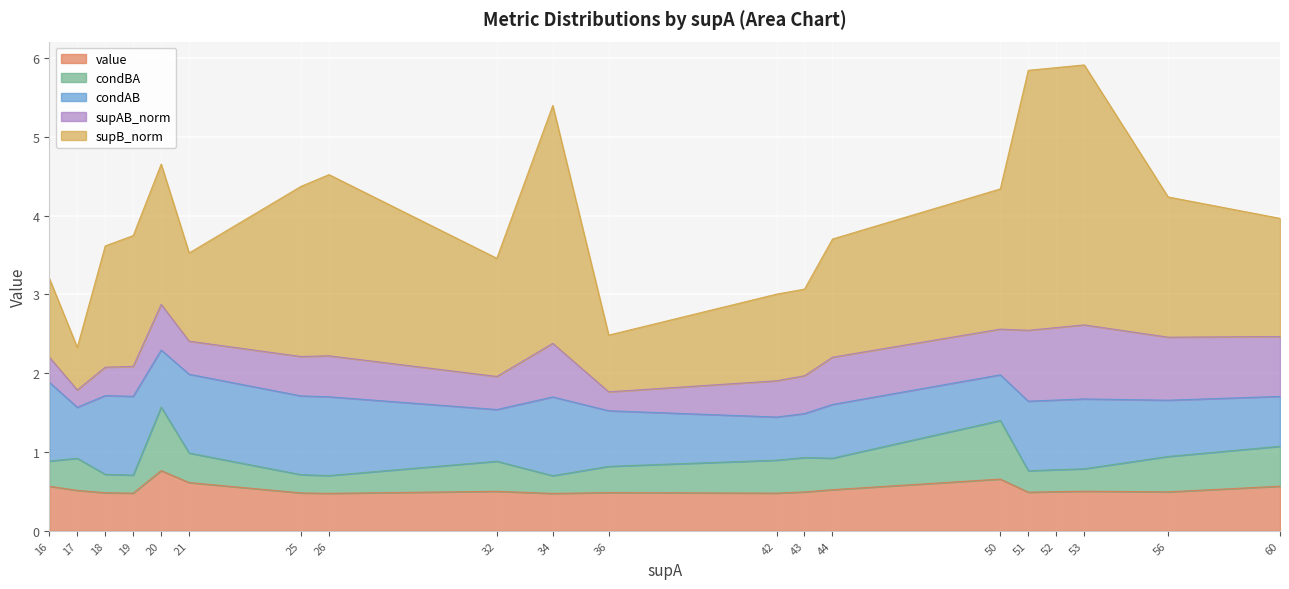

Reading left to right, what are all the values shown in this chart?

value: 16=0.6	17=0.5	18=0.5	19=0.5	20=0.8	21=0.6	25=0.5	26=0.5	32=0.5	34=0.5	36=0.5	42=0.5	43=0.5	44=0.5	50=0.7	51=0.5	52=0.5	53=0.5	56=0.5	60=0.6
condBA: 16=0.3	17=0.4	18=0.2	19=0.2	20=0.8	21=0.4	25=0.2	26=0.2	32=0.4	34=0.2	36=0.3	42=0.4	43=0.4	44=0.4	50=0.7	51=0.3	52=0.3	53=0.3	56=0.4	60=0.5
condAB: 16=1.0	17=0.6	18=1.0	19=1.0	20=0.7	21=1.0	25=1.0	26=1.0	32=0.7	34=1.0	36=0.7	42=0.5	43=0.6	44=0.7	50=0.6	51=0.9	52=0.9	53=0.9	56=0.7	60=0.6
supAB_norm: 16=0.3	17=0.2	18=0.4	19=0.4	20=0.6	21=0.4	25=0.5	26=0.5	32=0.4	34=0.7	36=0.2	42=0.5	43=0.5	44=0.6	50=0.6	51=0.9	52=0.9	53=0.9	56=0.8	60=0.8
supB_norm: 16=1.0	17=0.5	18=1.5	19=1.7	20=1.8	21=1.1	25=2.2	26=2.3	32=1.5	34=3.0	36=0.7	42=1.1	43=1.1	44=1.5	50=1.8	51=3.3	52=3.3	53=3.3	56=1.8	60=1.5